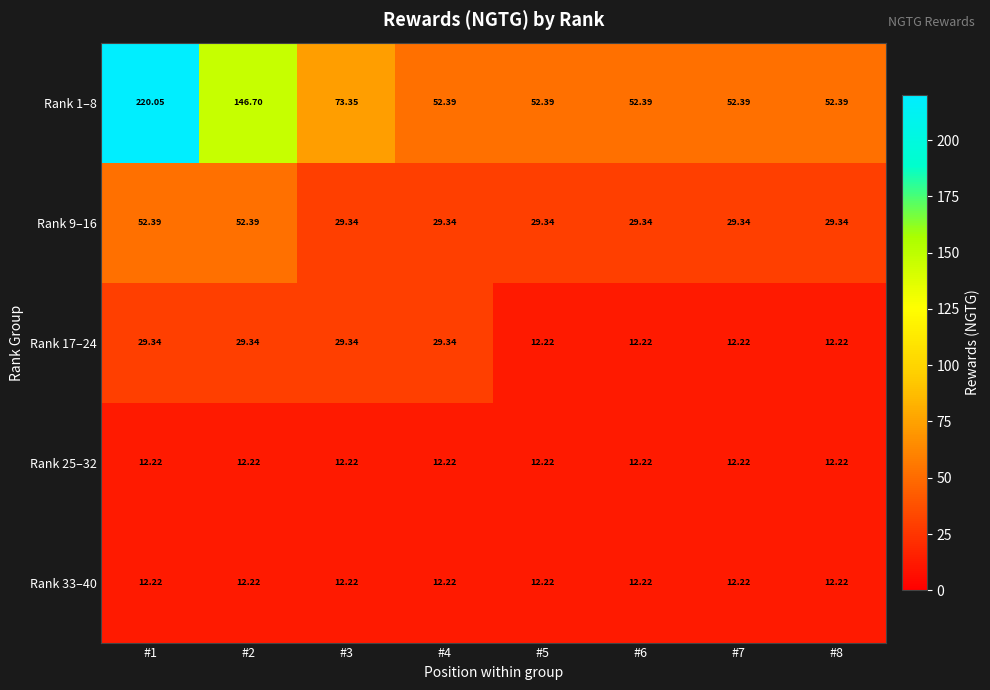

Is the value of Rank 9–16 at #3 greater than the value of Rank 25–32 at #6?

Yes